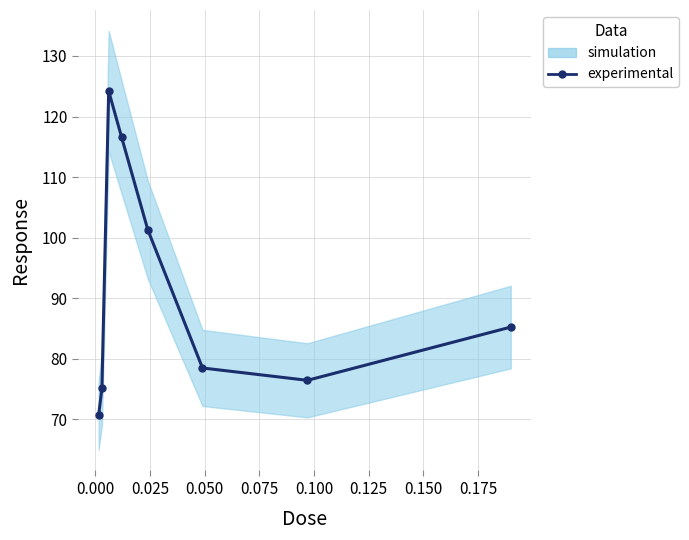

Reading left to right, transcribe all the data shown in this chart.

70.7	75.1	124.2	116.6	101.3	78.5	76.5	85.2